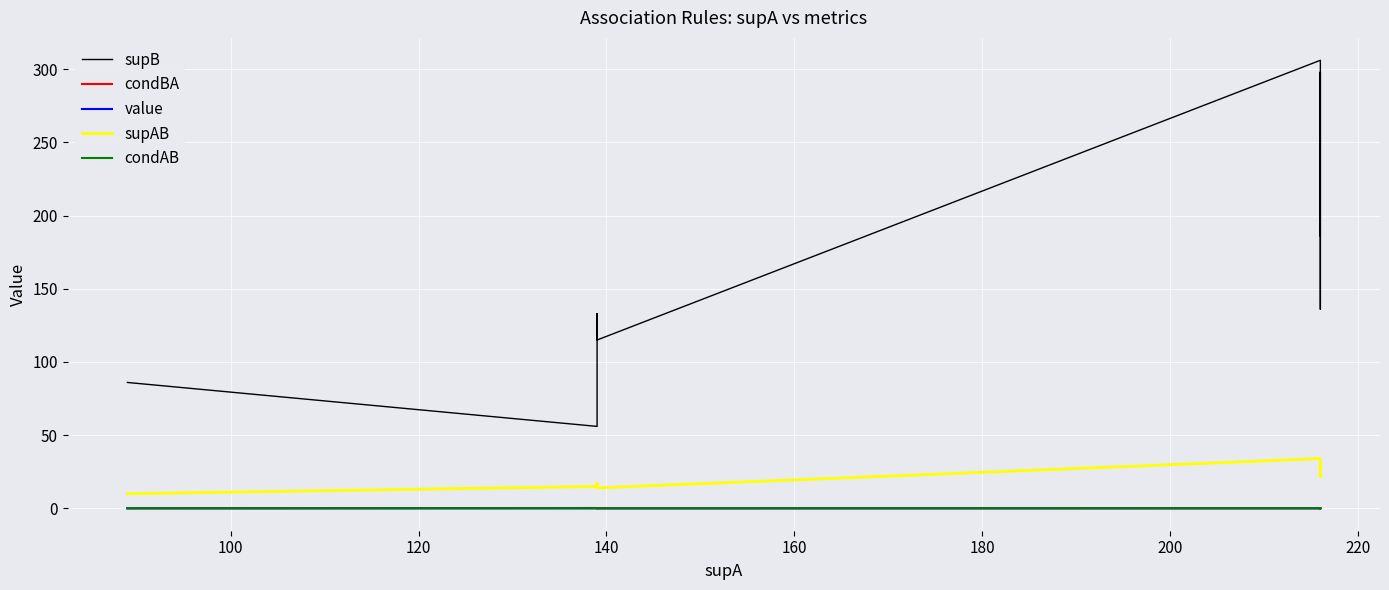

Count the number of data series in this chart.

5